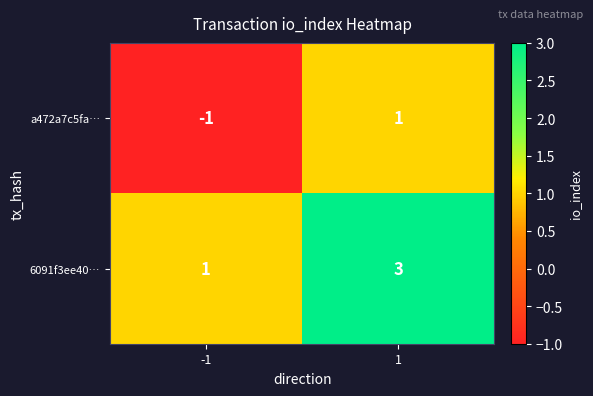

The value of 6091f3ee40… at -1 is 1. True or false?

True